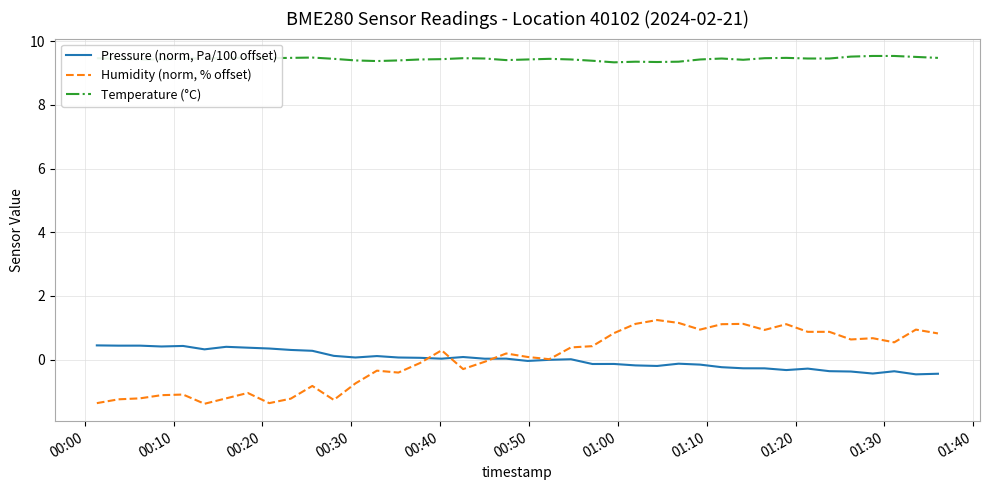

What is the highest value of the Humidity (norm, % offset) series?

1.2